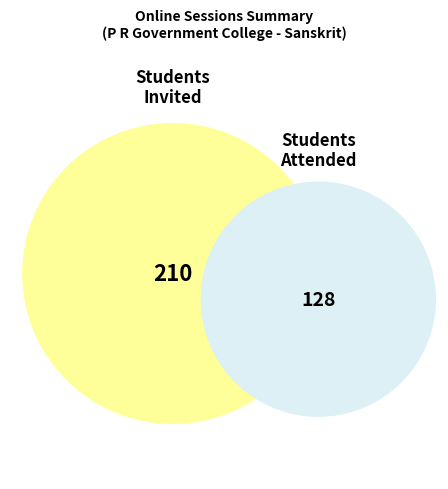

Is there a majority slice in this chart?

No